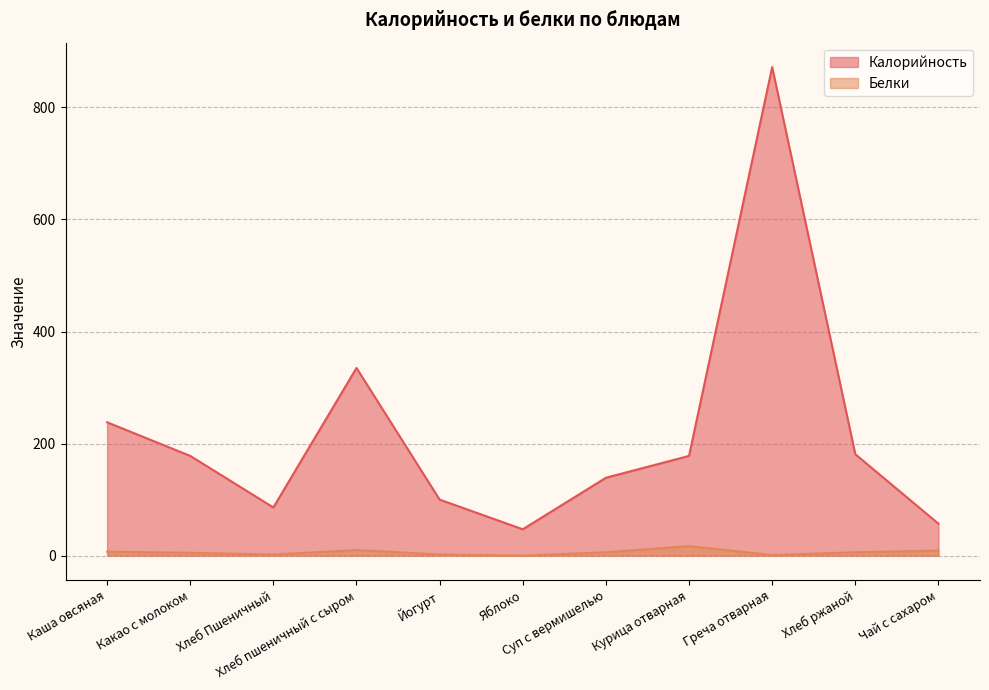

Count the number of categories in the chart.

11